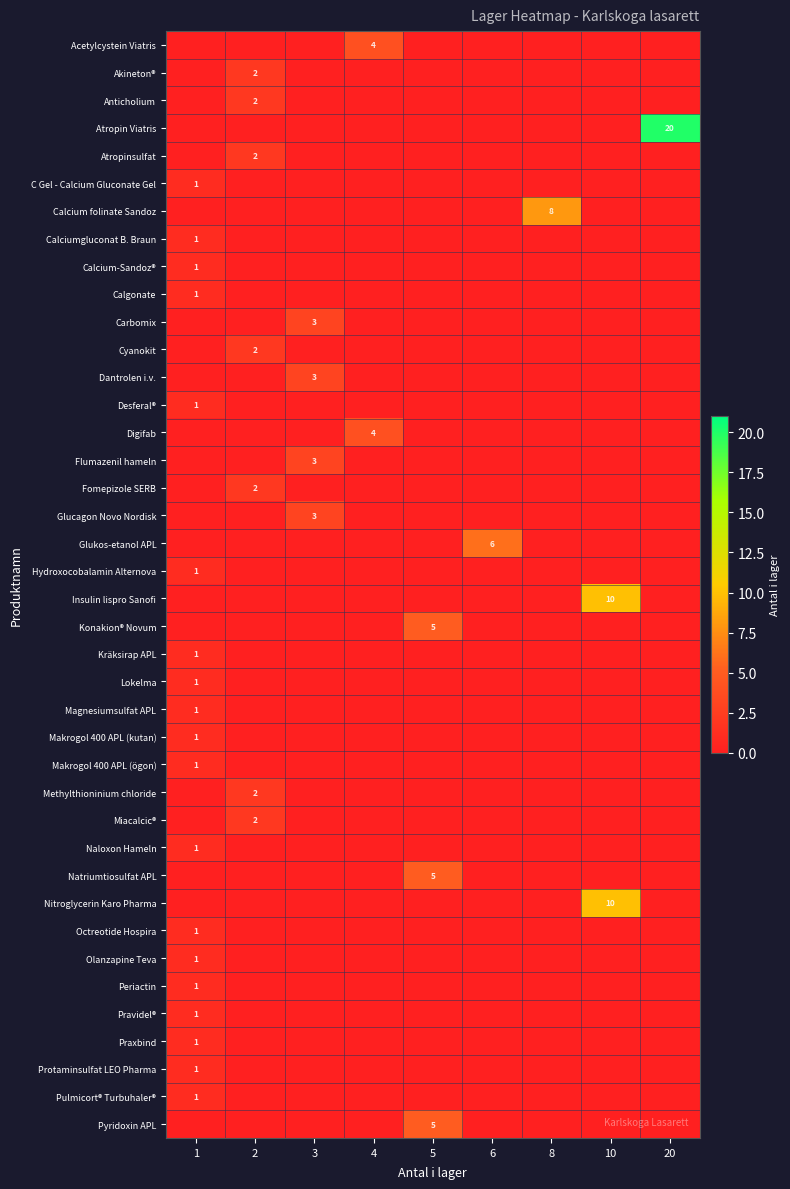

The Flumazenil hameln series shows 3 at 3. True or false?

True